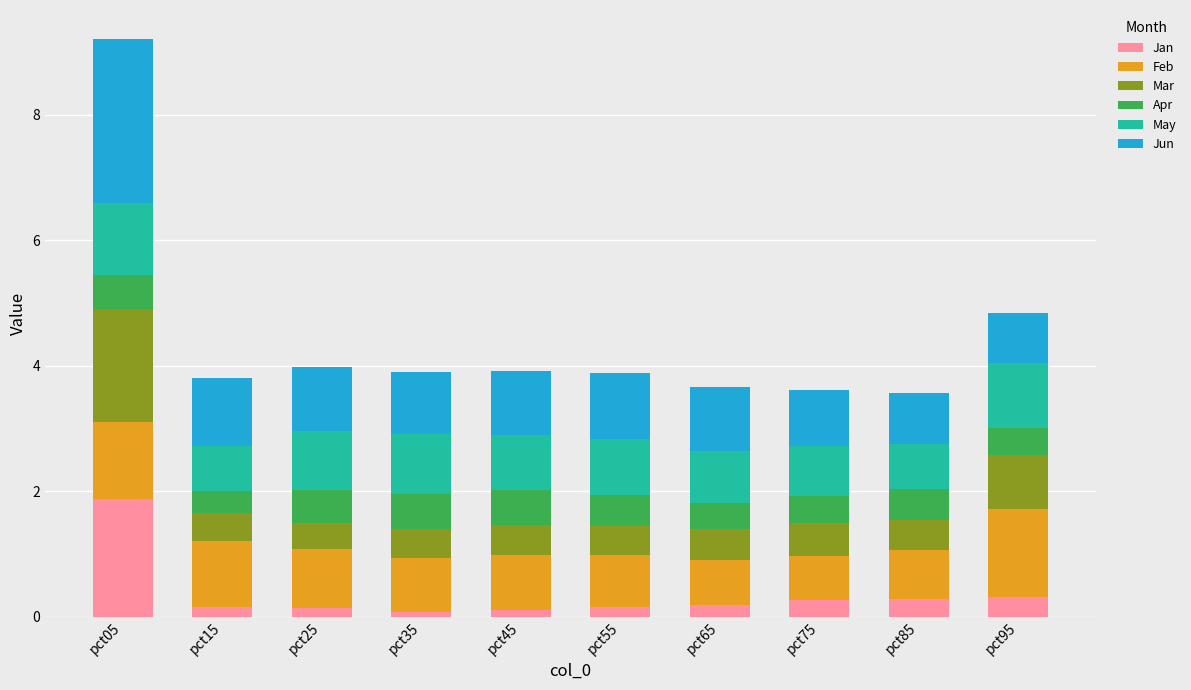

The Jan series shows 1.9 at pct05. True or false?

True